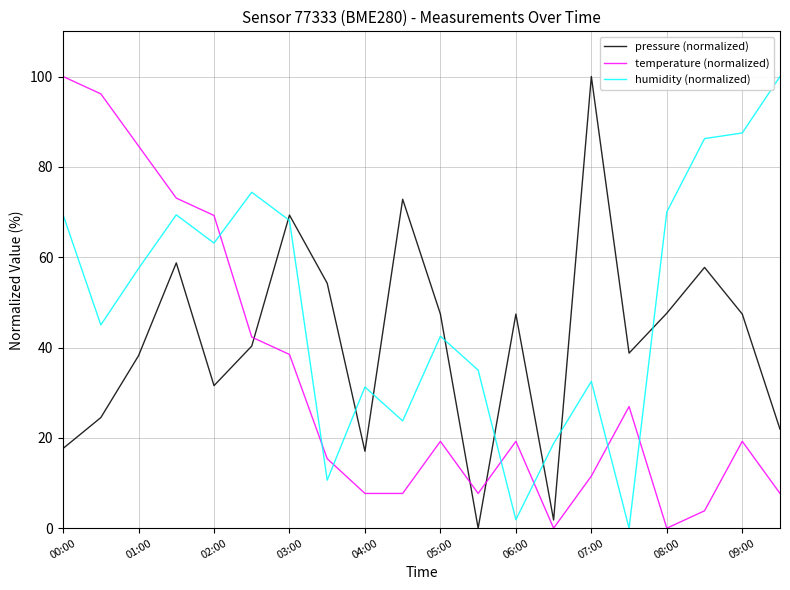

Rank the series by their average value, from highest to lowest.

humidity (normalized), pressure (normalized), temperature (normalized)